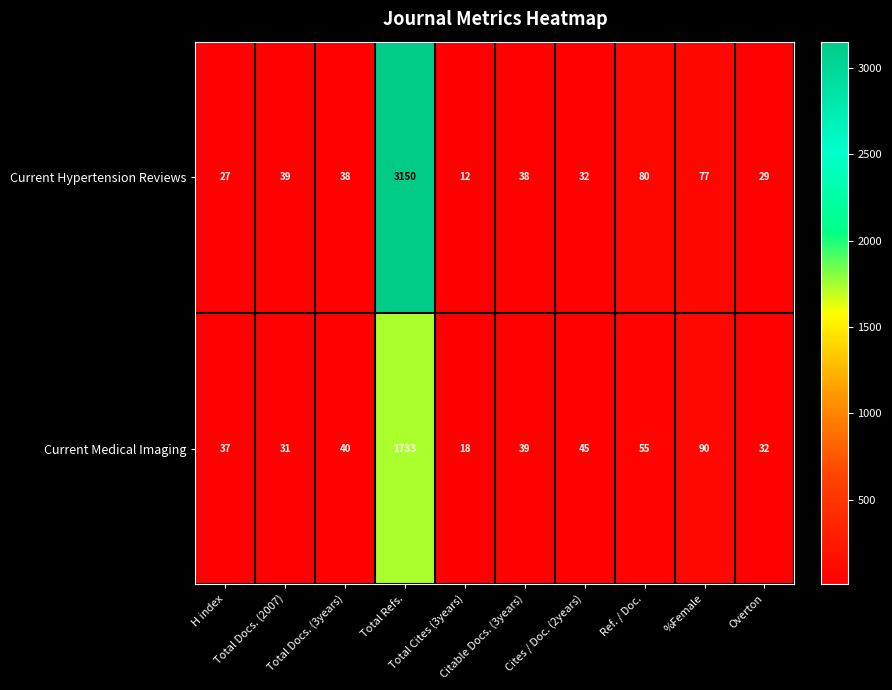

List the series in order of their overall mean, highest first.

Current Hypertension Reviews, Current Medical Imaging